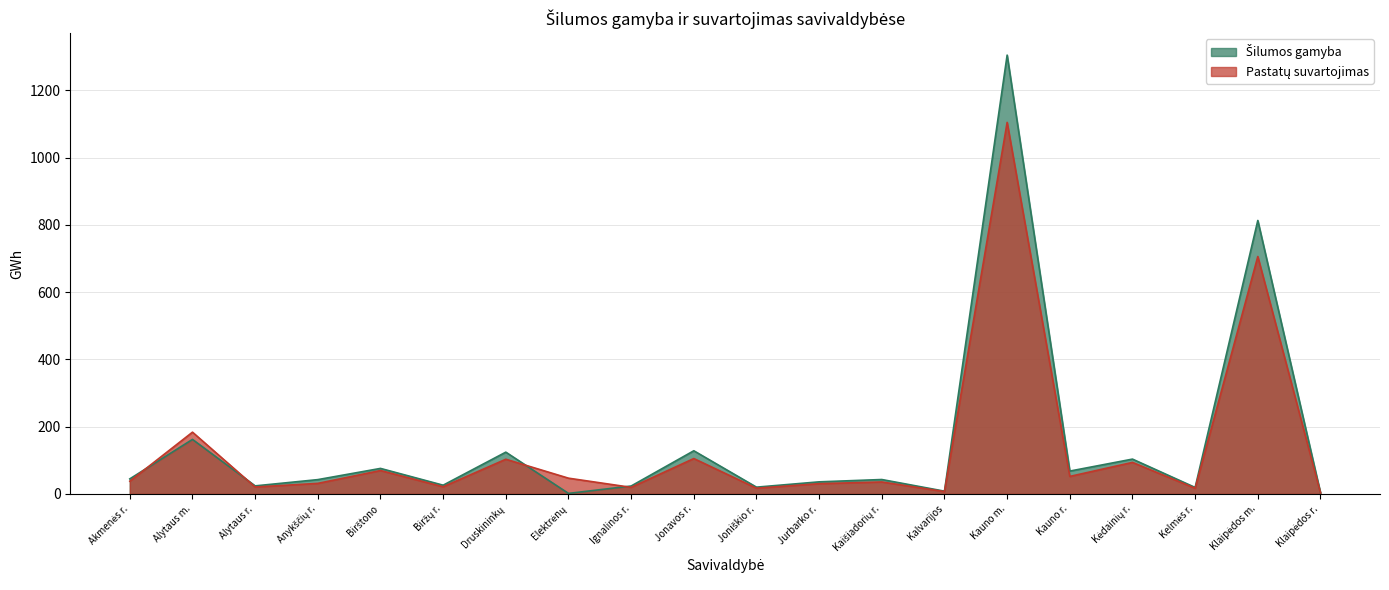

How many distinct data groups are displayed?

2